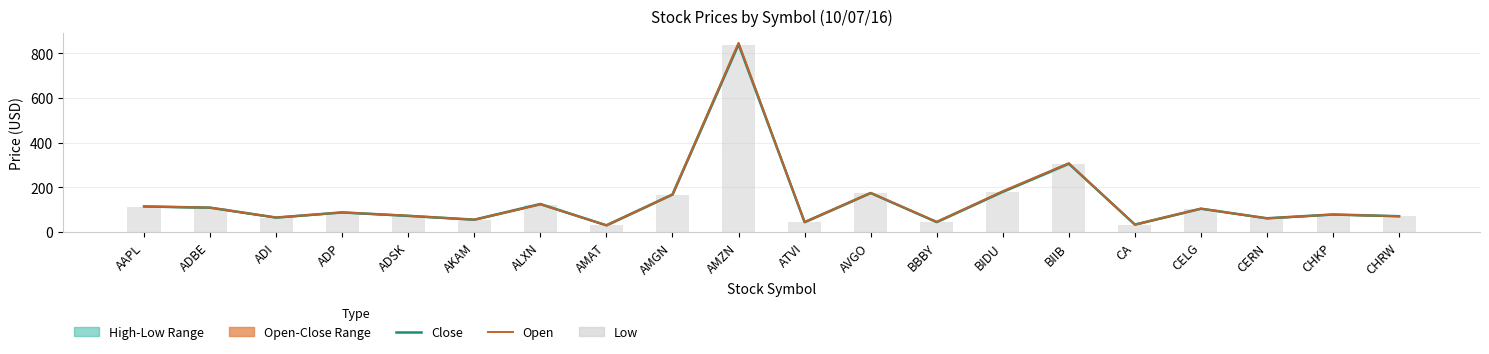

Reading left to right, extract all data points from this chart.

Close: AAPL=114.1	ADBE=108.6	ADI=64.4	ADP=87.4	ADSK=72.0	AKAM=55.0	ALXN=125.0	AMAT=29.8	AMGN=167.5	AMZN=839.4	ATVI=43.9	AVGO=174.2	BBBY=44.3	BIDU=179.8	BIIB=305.6	CA=33.0	CELG=104.1	CERN=61.1	CHKP=78.1	CHRW=70.3
Open: AAPL=114.4	ADBE=109.1	ADI=64.6	ADP=87.8	ADSK=72.8	AKAM=55.1	ALXN=123.5	AMAT=29.8	AMGN=167.9	AMZN=845.8	ATVI=44.1	AVGO=174.9	BBBY=45.2	BIDU=182.2	BIIB=307.3	CA=33.4	CELG=104.5	CERN=61.2	CHKP=78.1	CHRW=70.5
Low: AAPL=113.5	ADBE=107.6	ADI=63.7	ADP=86.9	ADSK=71.5	AKAM=54.6	ALXN=122.0	AMAT=29.5	AMGN=166.3	AMZN=837.5	ATVI=43.7	AVGO=172.4	BBBY=44.1	BIDU=178.9	BIIB=302.2	CA=32.8	CELG=103.1	CERN=60.6	CHKP=77.8	CHRW=70.0